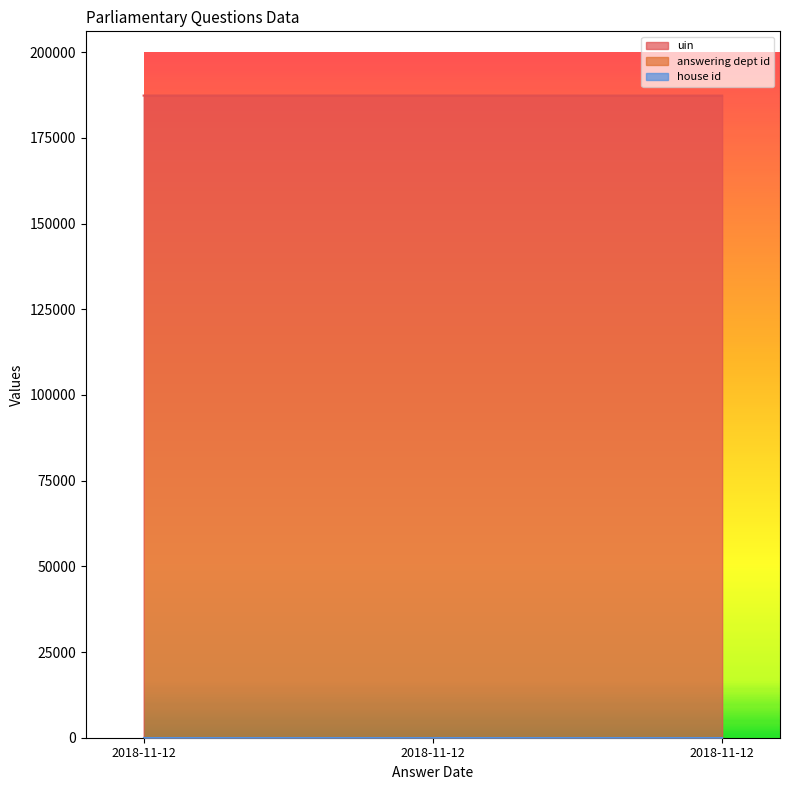

At which label does uin first exceed 187366?

2018-11-12